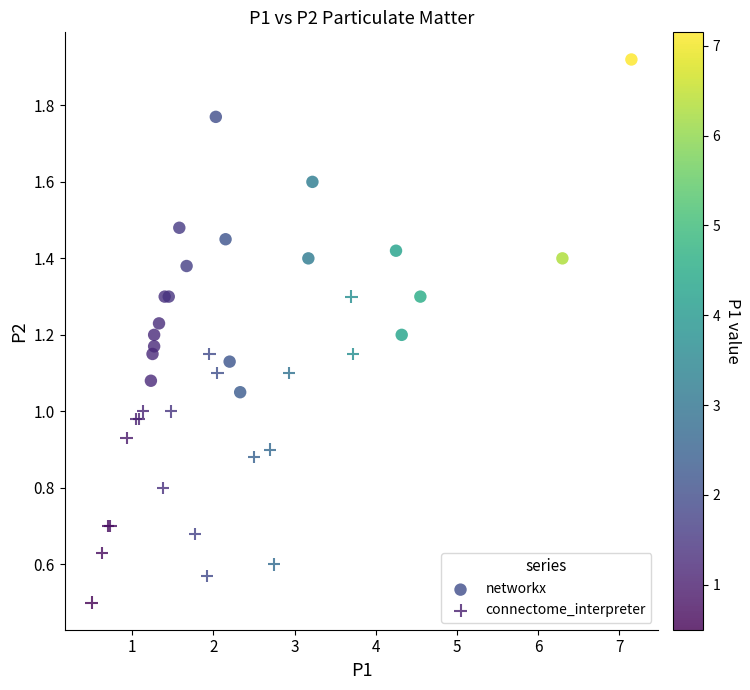

What are all the series names shown in the legend?

networkx, connectome_interpreter